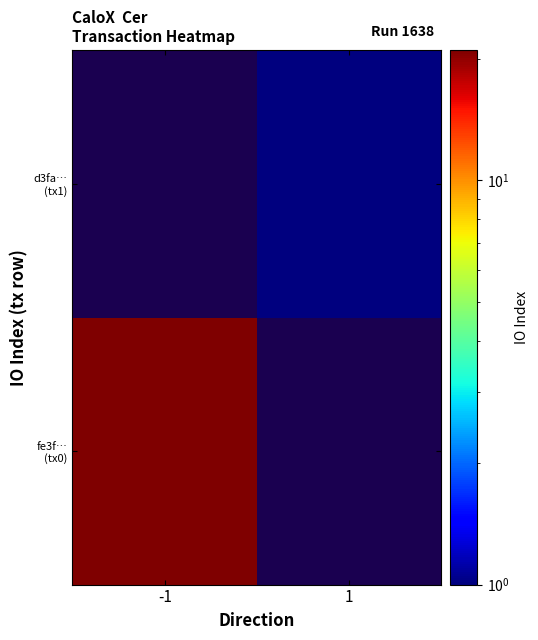

At how many categories does at least one series exceed 5?

1